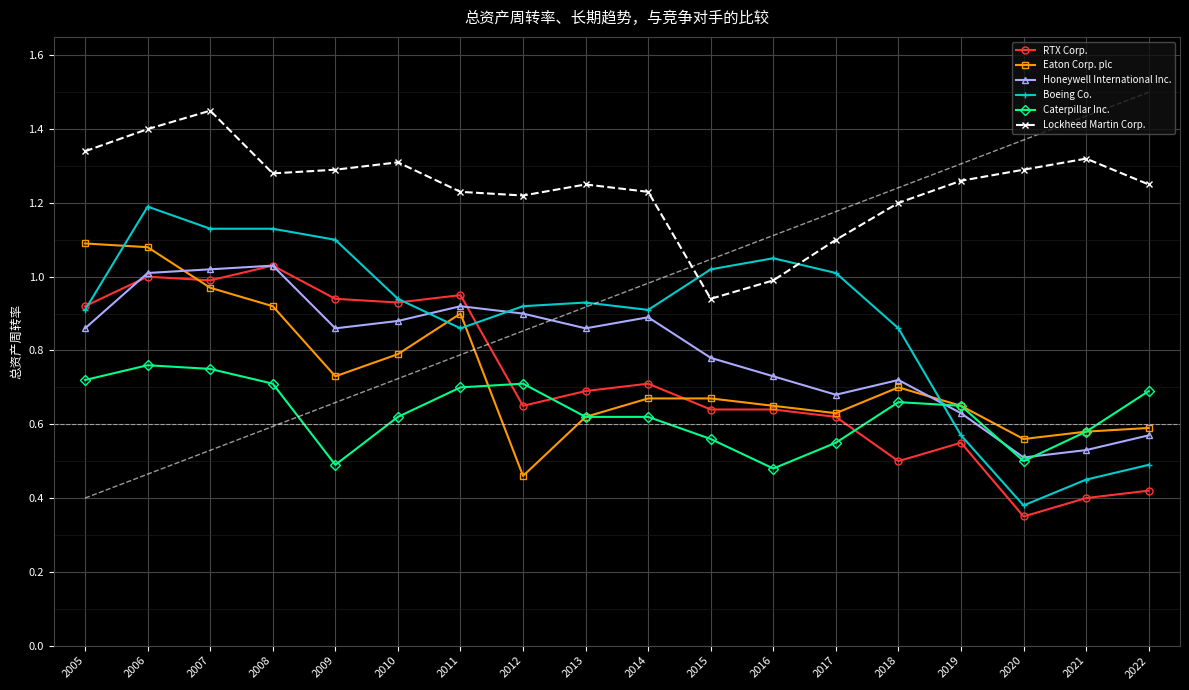

At which category does Eaton Corp. plc reach its first local valley?

2009